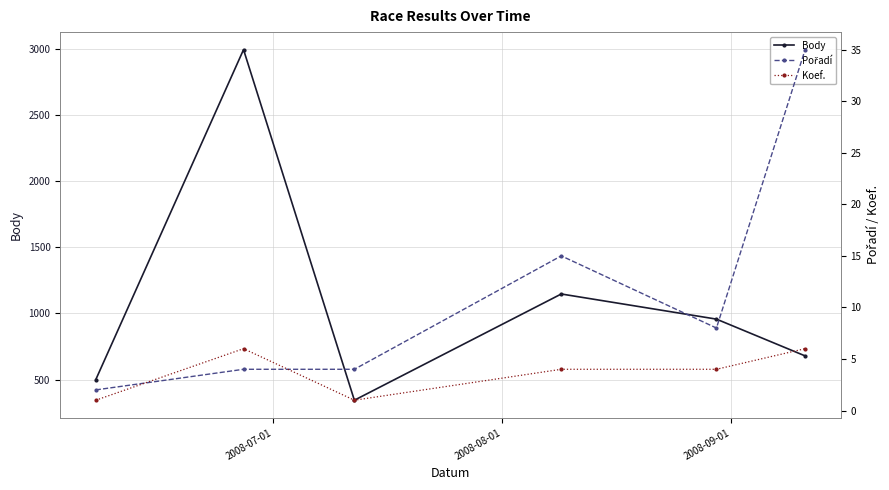

True or false: Body and Pořadí cross at least once.

False